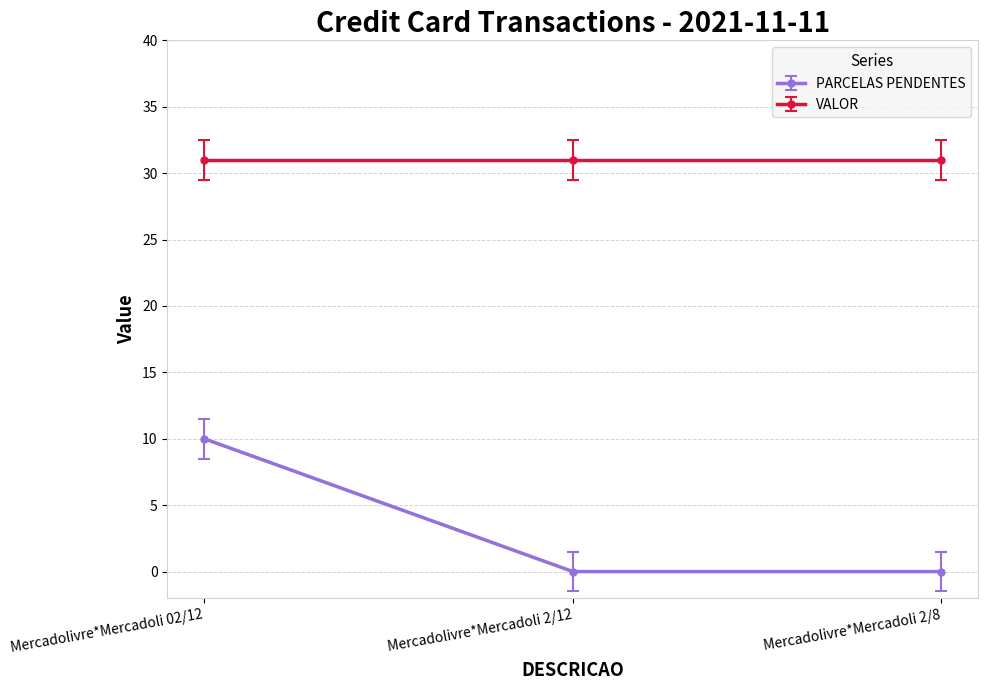

How many data points does each series have?

3